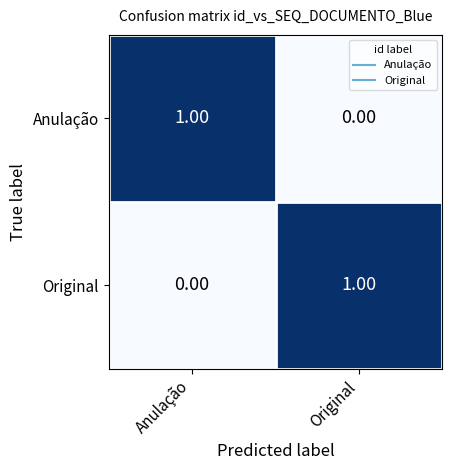

Where is Original nearest to the value 0?

Anulação